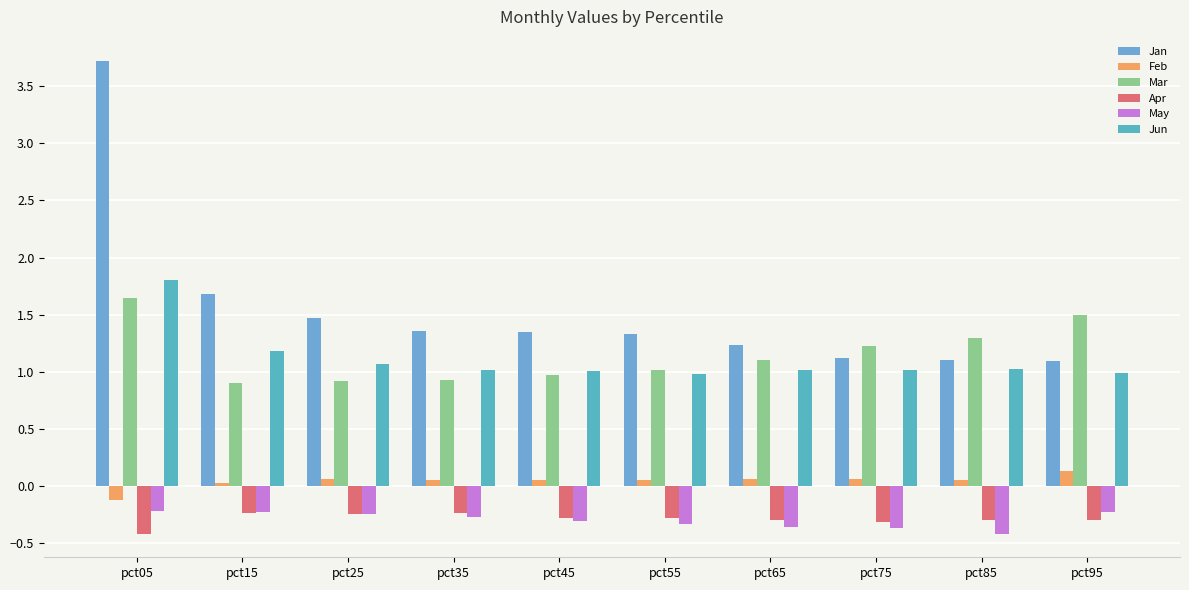

What is the difference between the May values at pct15 and pct55?

0.1